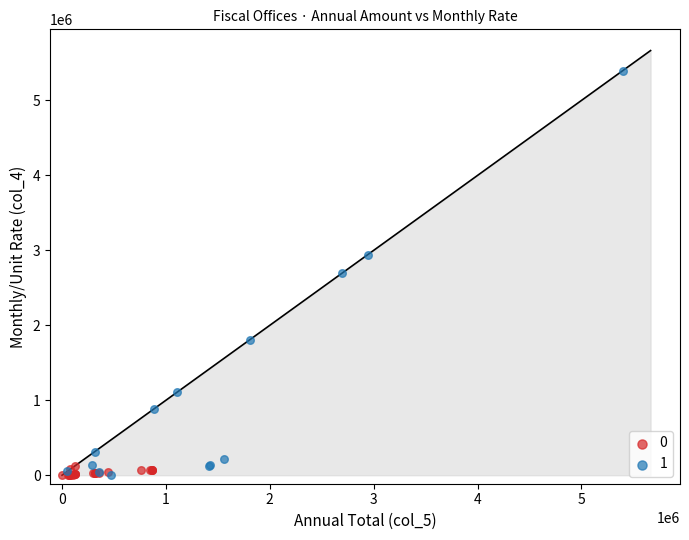

What are all the series names shown in the legend?

0, 1